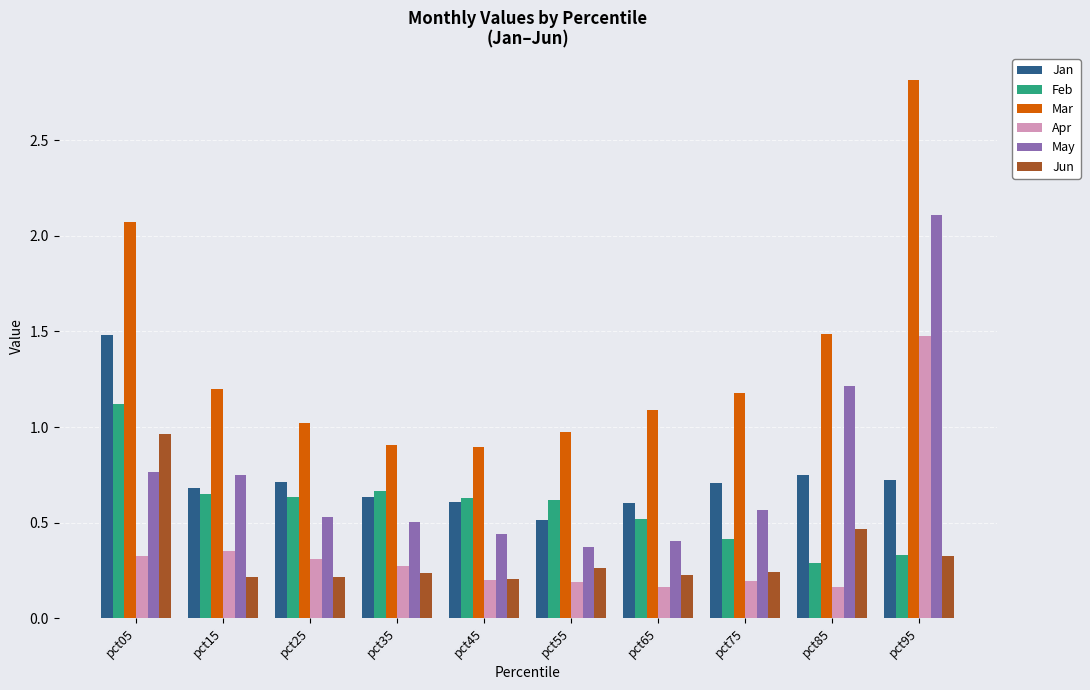

What are all the series names shown in the legend?

Jan, Feb, Mar, Apr, May, Jun